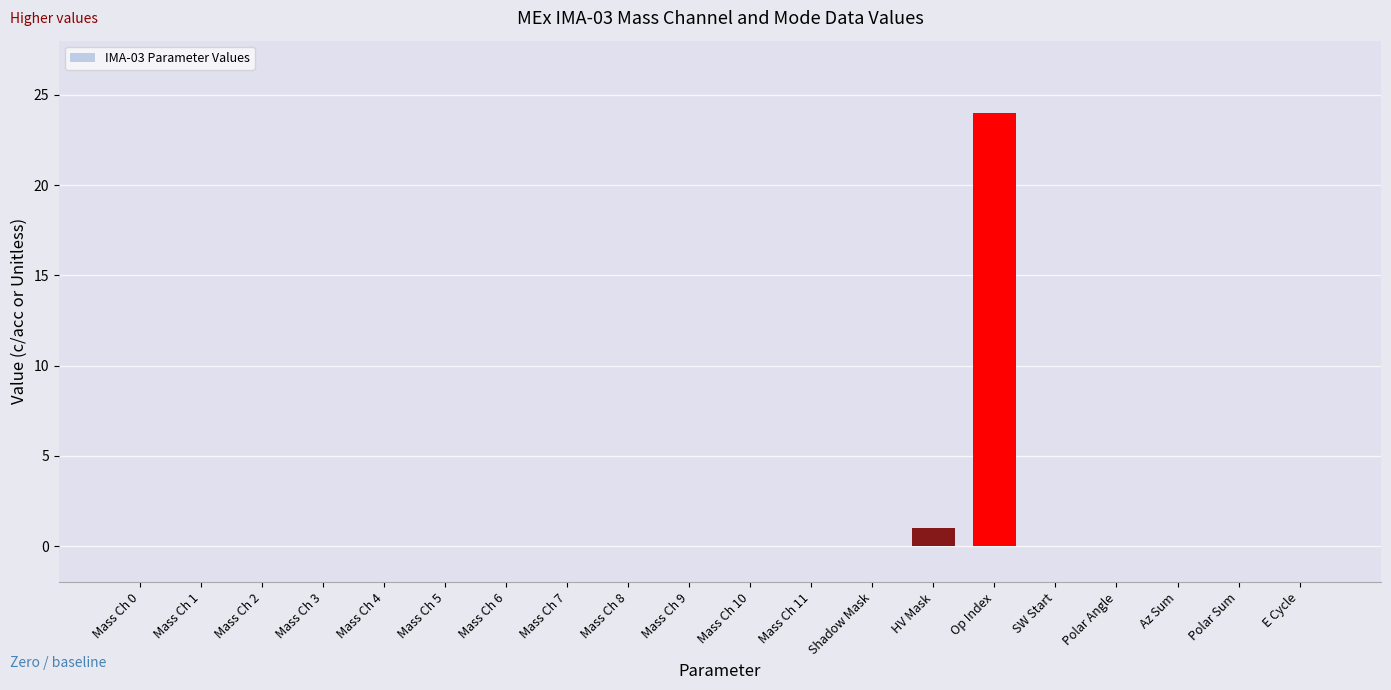

True or false: the data shows 9 at Mass Ch 4.

False